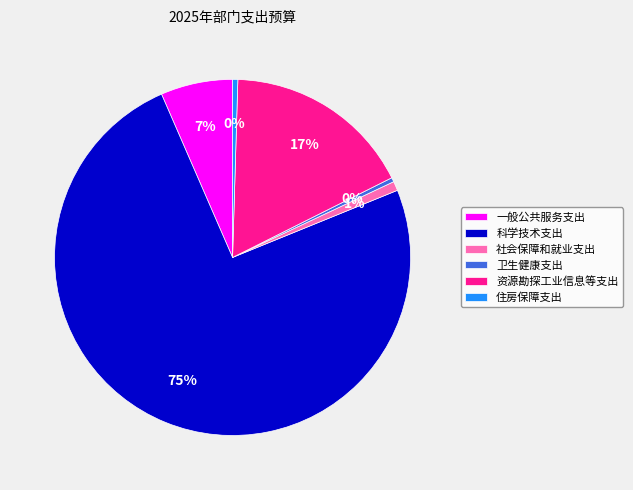

How many slices are in this pie chart?

6